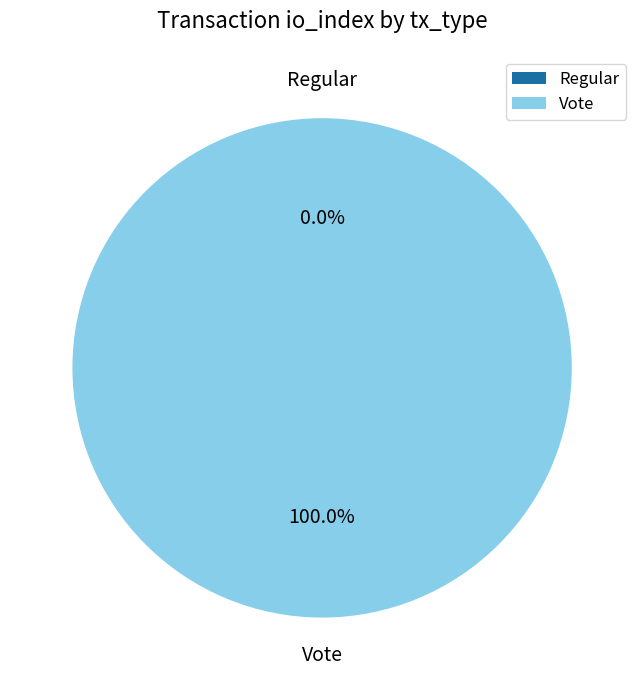

Is there a majority slice in this chart?

Yes